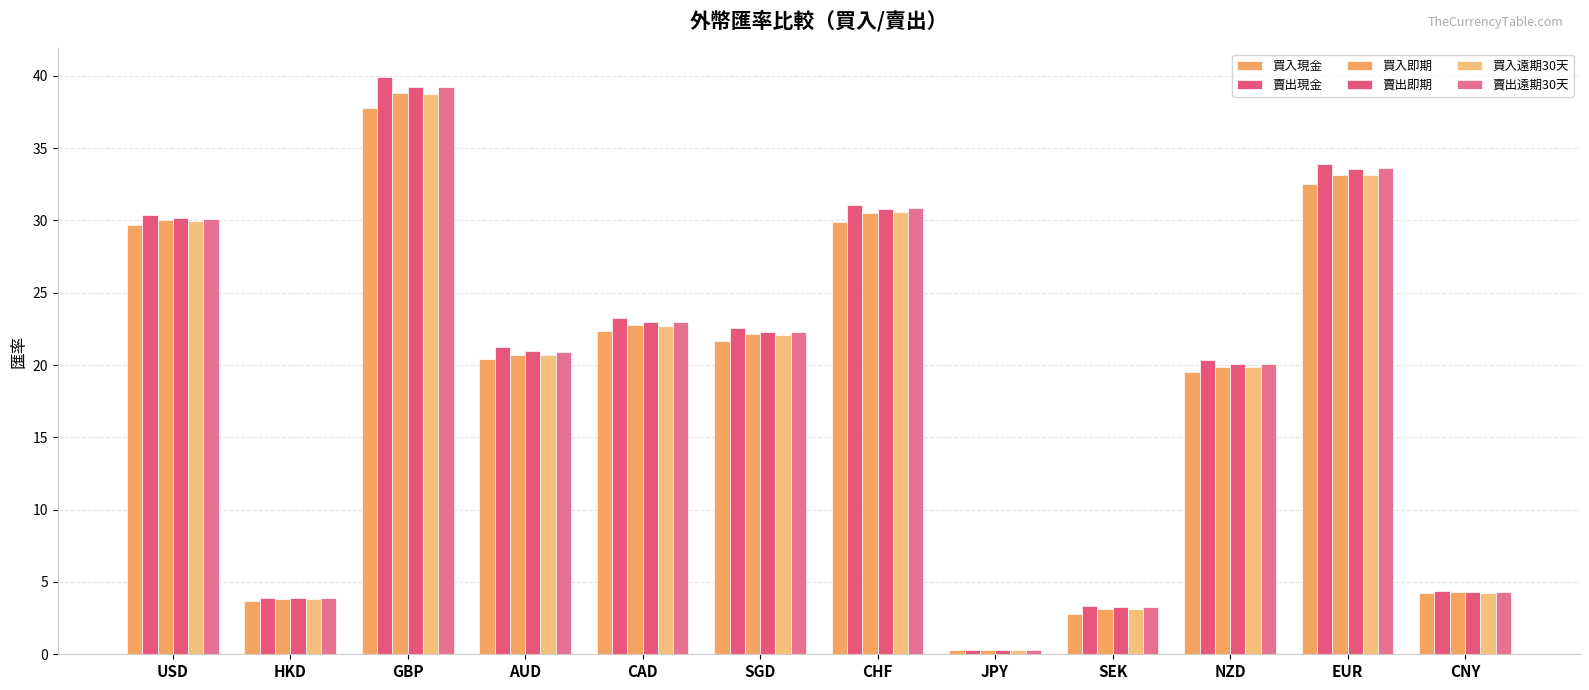

How many bars are there in total?

72